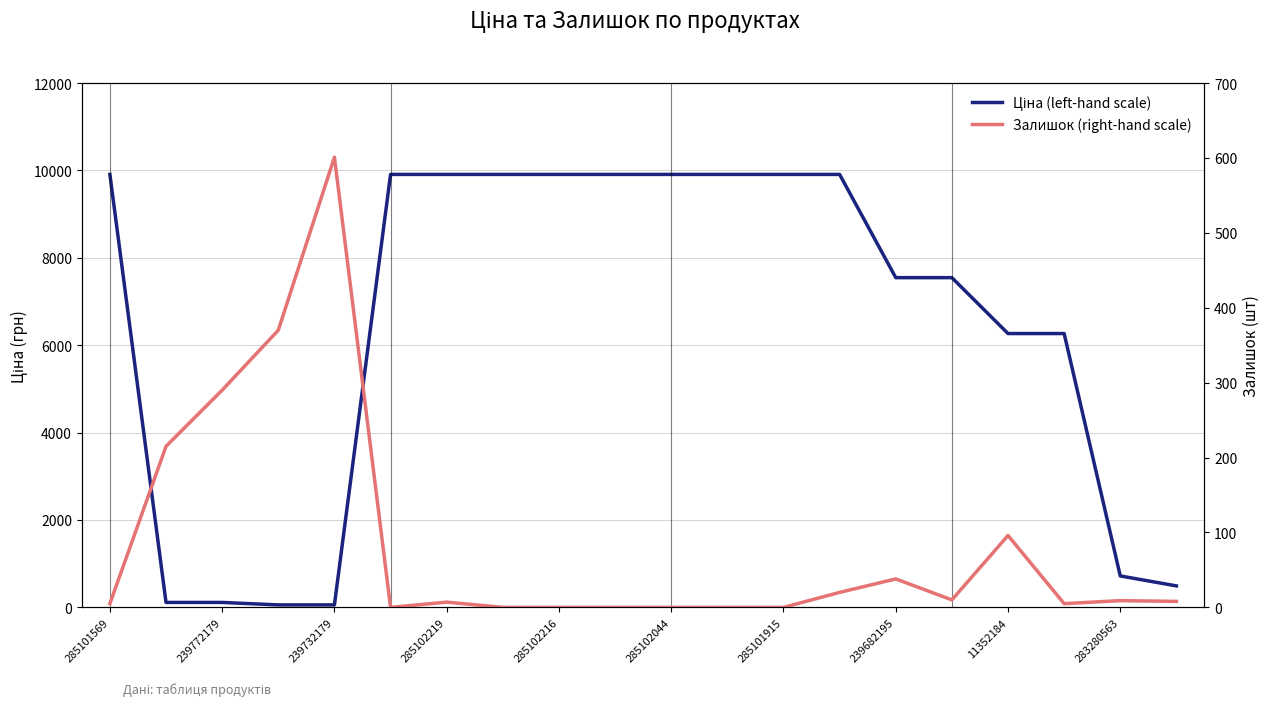

What is the sum of all Ціна (left-hand scale) values?

128261.4